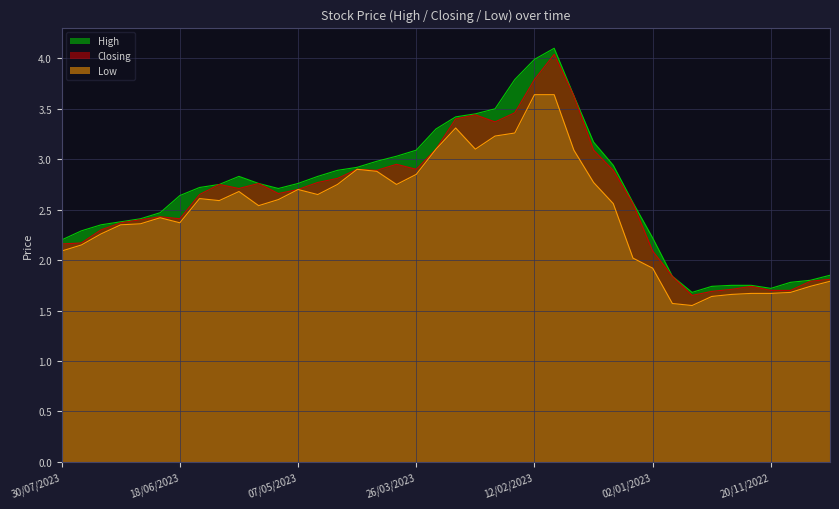

What are all the series names shown in the legend?

High, Closing, Low